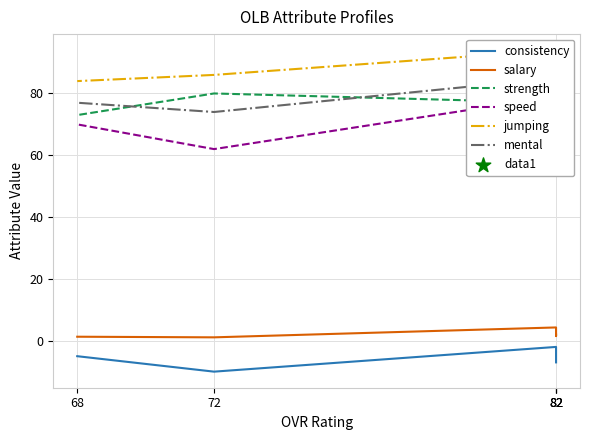

At which category is the sum across all series the highest?

82